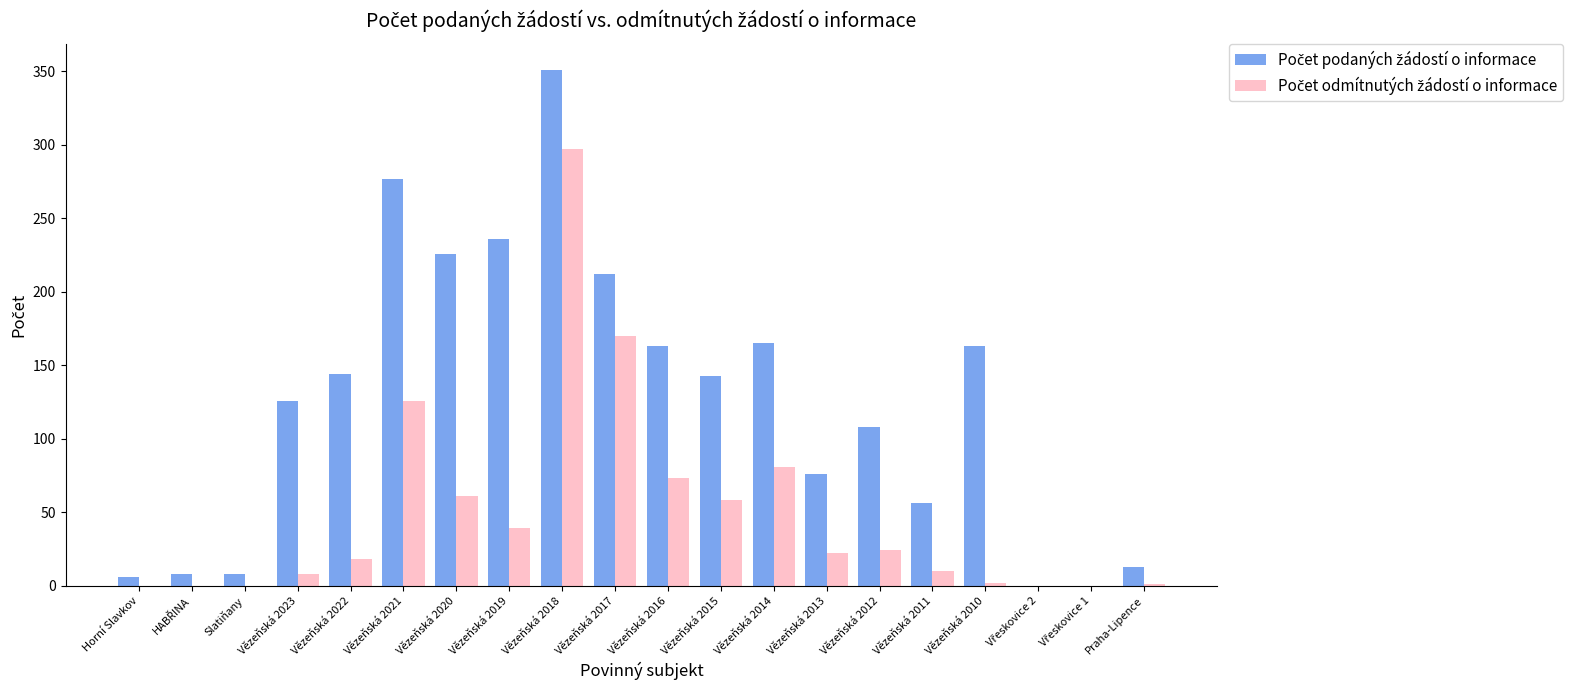

At which category does the chart reach its peak across all series?

Vězeňská 2018